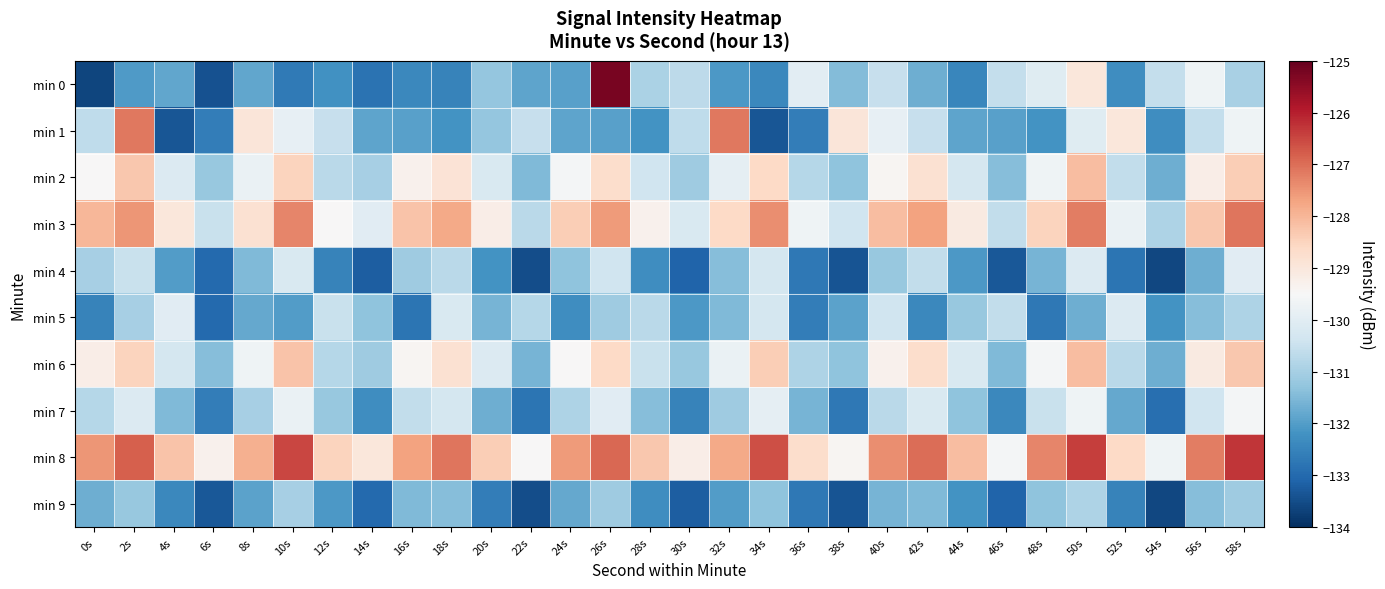

At which category is the sum across all series the highest?

50s